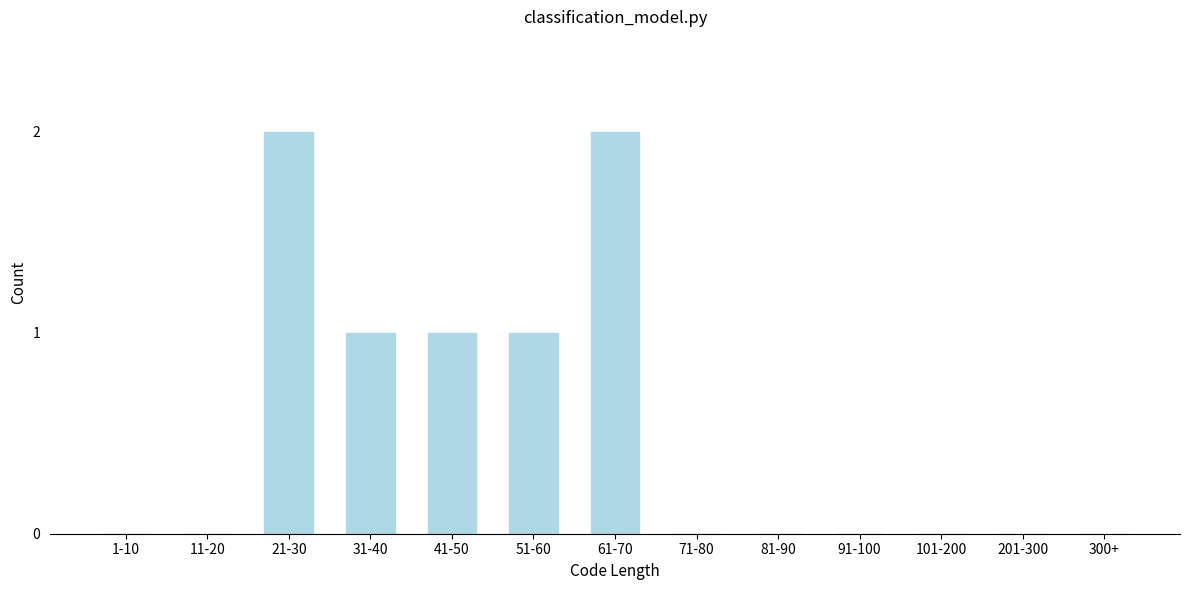

Reading left to right, list all the values displayed in this chart.

1-10=0	11-20=0	21-30=2	31-40=1	41-50=1	51-60=1	61-70=2	71-80=0	81-90=0	91-100=0	101-200=0	201-300=0	300+=0